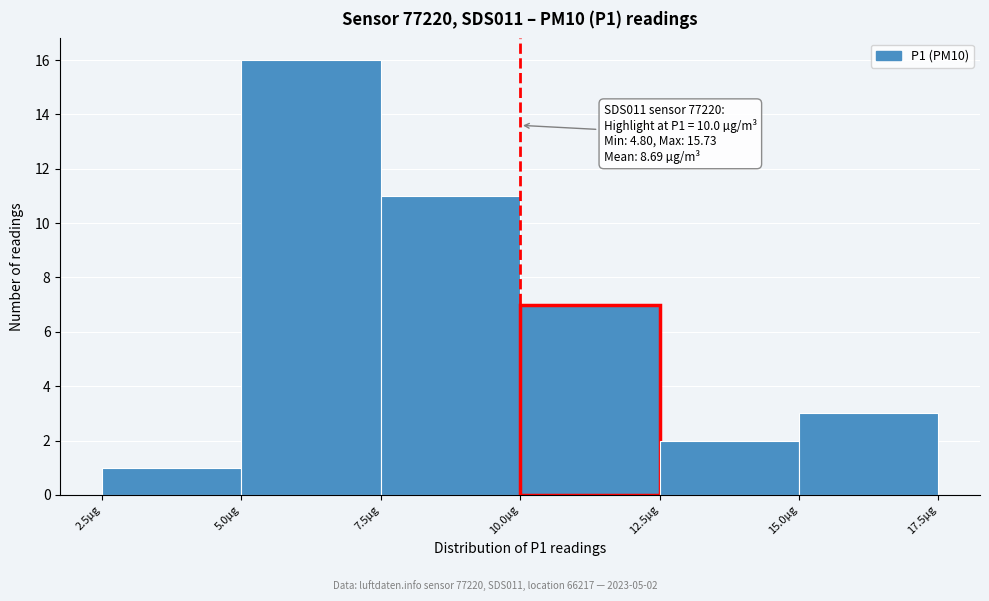

Over which range of the x-axis is the bar tallest?

5.0 to 7.5